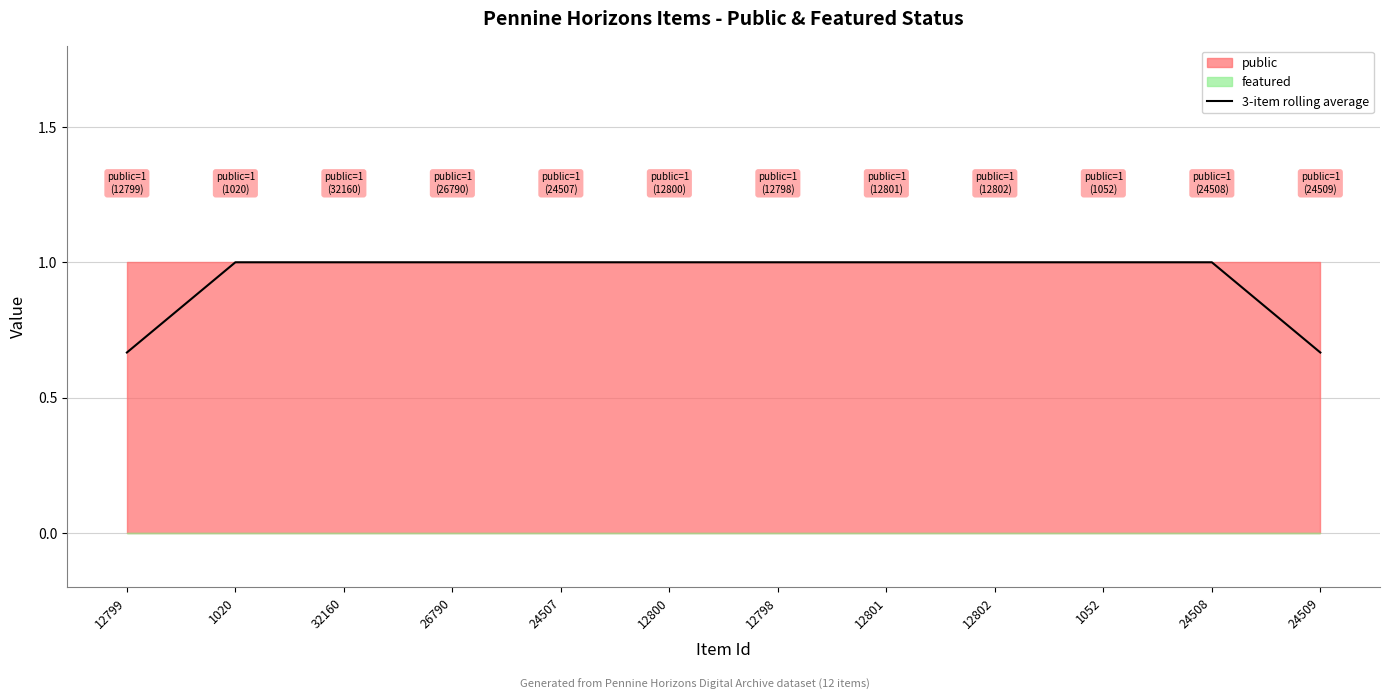

What is the sum of all values?

11.3